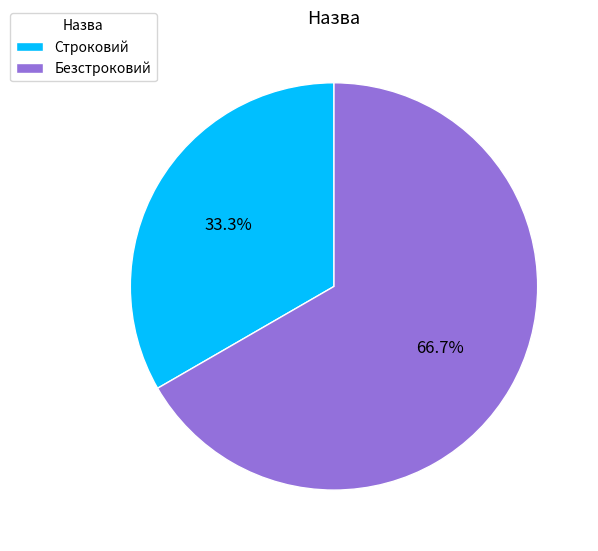

What percentage is NOT represented by Строковий?

66.7%